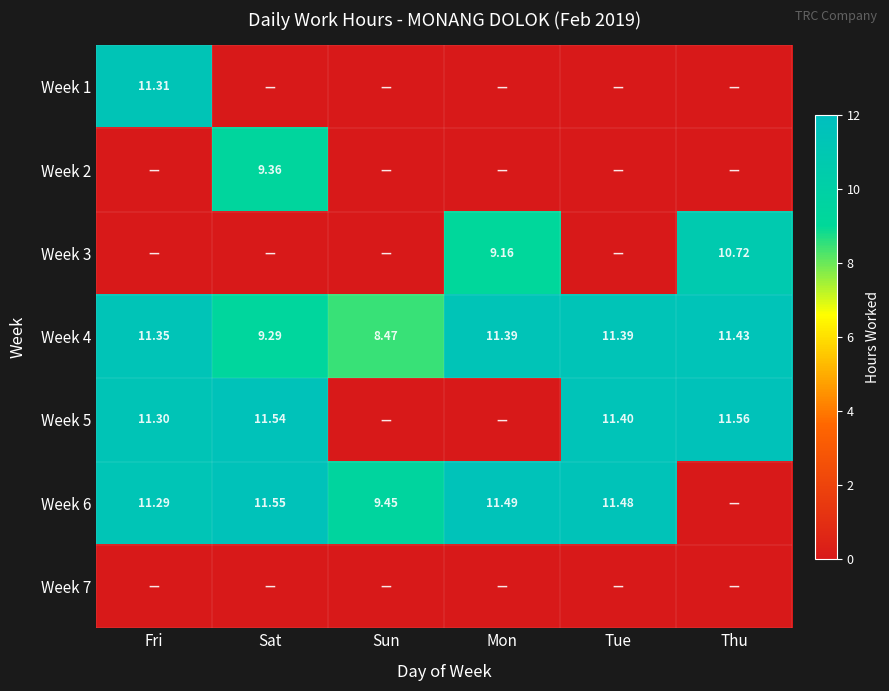

Where does the Week 4 series first go above 11?

Fri